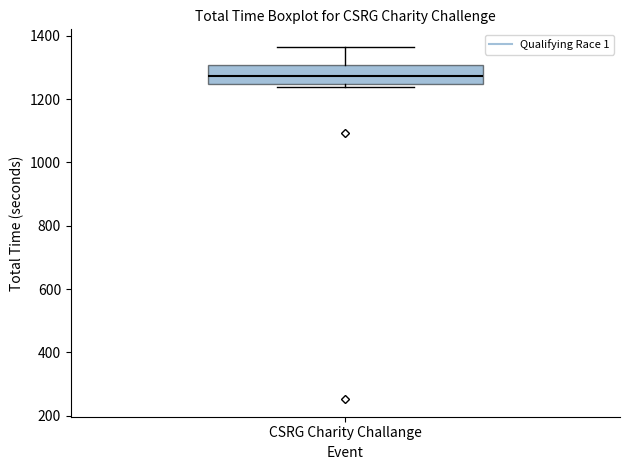

Where does the upper whisker of the box for CSRG Charity Challange end on the y-axis? The values are not printed on the chart, so give them approximately, as read against the axis.

1360